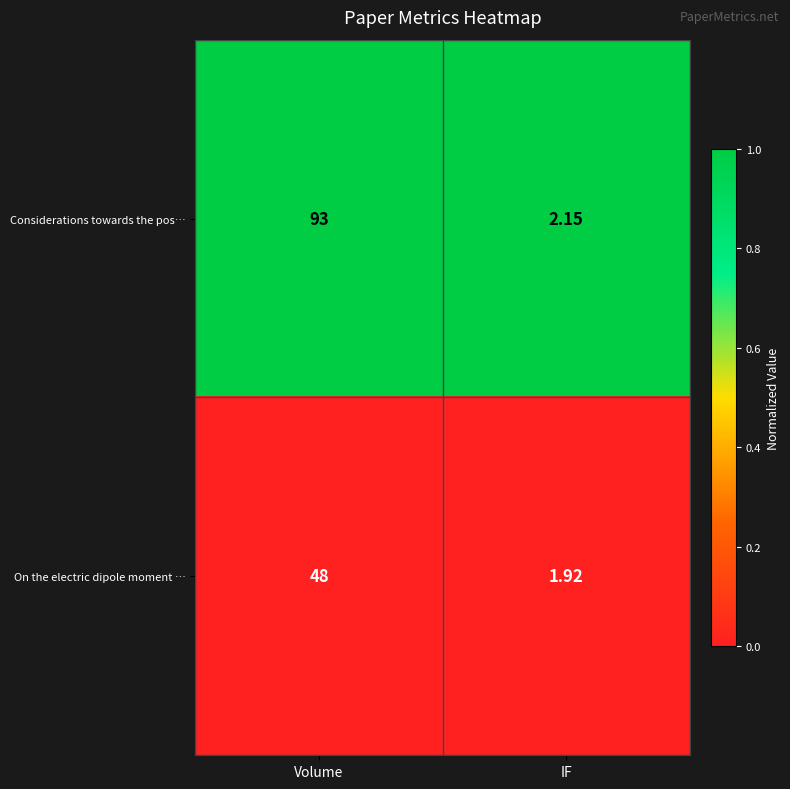

List the series in order of their peak value, lowest first.

On the electric dipole moment …, Considerations towards the pos…